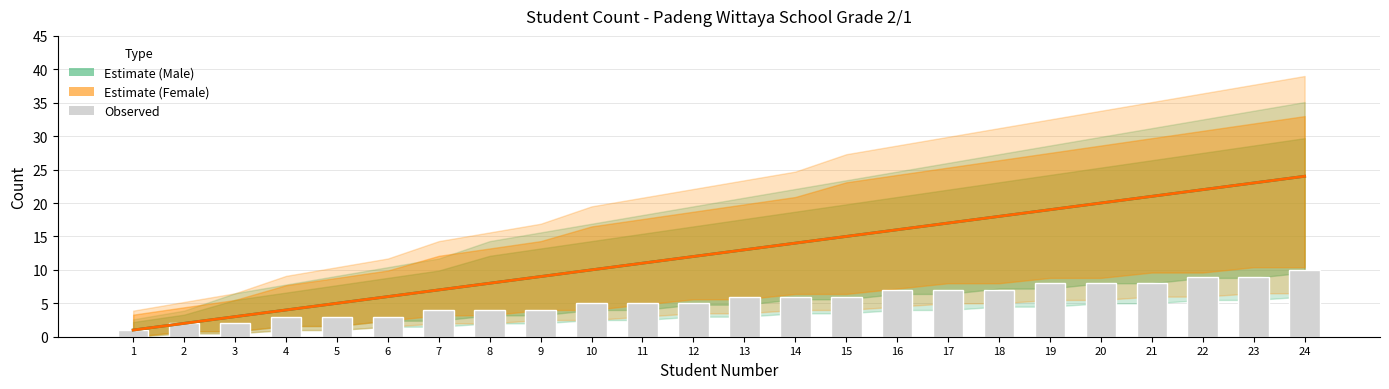

Reading left to right, extract all data points from this chart.

Estimate (Male): 1=1	2=2	3=3	4=4	5=5	6=6	7=7	8=8	9=9	10=10	11=11	12=12	13=13	14=14	15=15	16=16	17=17	18=18	19=19	20=20	21=21	22=22	23=23	24=24
Estimate (Female): 1=1	2=2	3=3	4=4	5=5	6=6	7=7	8=8	9=9	10=10	11=11	12=12	13=13	14=14	15=15	16=16	17=17	18=18	19=19	20=20	21=21	22=22	23=23	24=24
Observed: 1=1	2=2	3=2	4=3	5=3	6=3	7=4	8=4	9=4	10=5	11=5	12=5	13=6	14=6	15=6	16=7	17=7	18=7	19=8	20=8	21=8	22=9	23=9	24=10